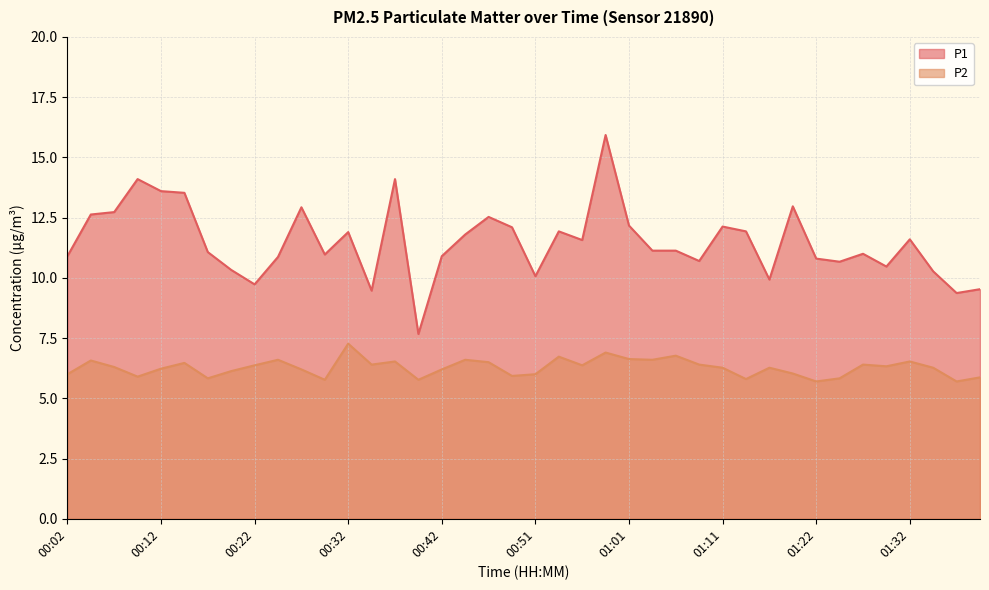

List the series in order of their peak value, lowest first.

P2, P1